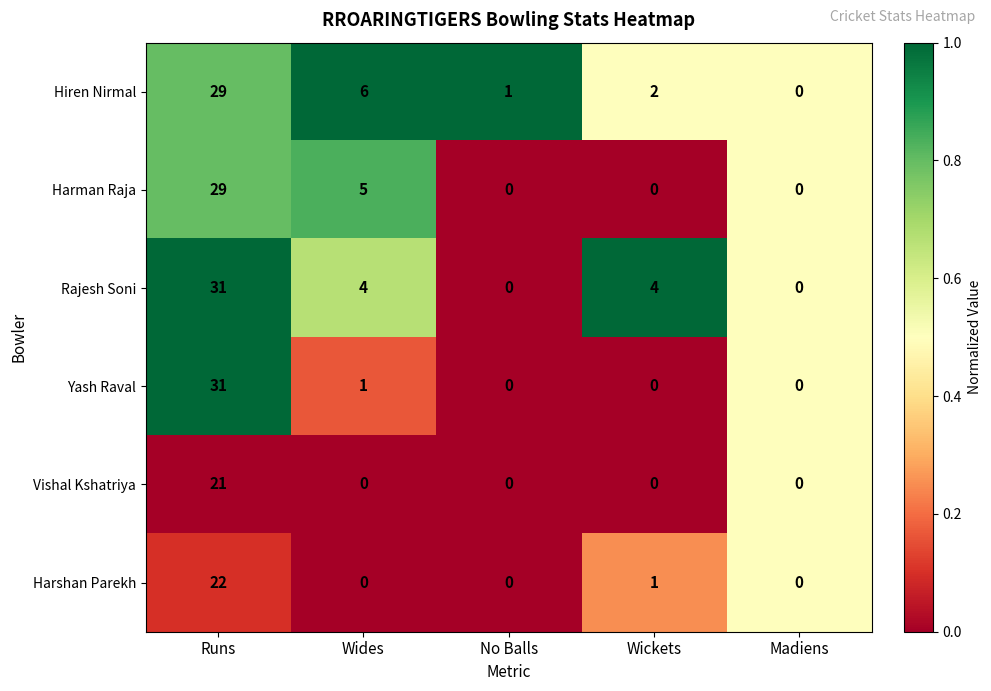

Reading left to right, extract all data points from this chart.

Hiren Nirmal: Runs=29	Wides=6	No Balls=1	Wickets=2	Madiens=0
Harman Raja: Runs=29	Wides=5	No Balls=0	Wickets=0	Madiens=0
Rajesh Soni: Runs=31	Wides=4	No Balls=0	Wickets=4	Madiens=0
Yash Raval: Runs=31	Wides=1	No Balls=0	Wickets=0	Madiens=0
Vishal Kshatriya: Runs=21	Wides=0	No Balls=0	Wickets=0	Madiens=0
Harshan Parekh: Runs=22	Wides=0	No Balls=0	Wickets=1	Madiens=0